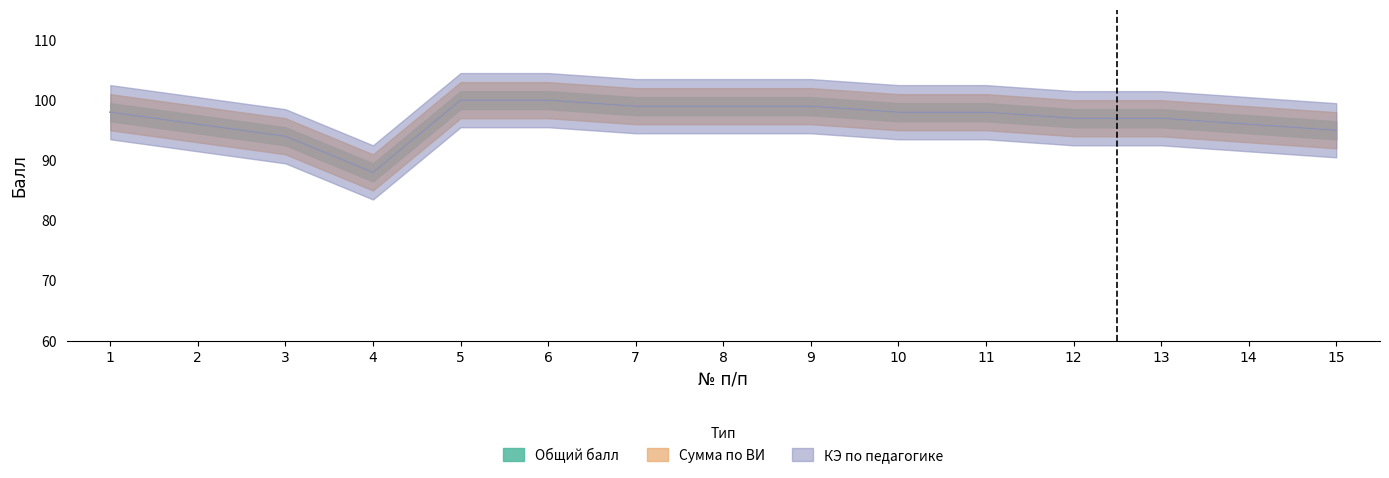

At which label is Сумма по ВИ closest to 94?

3